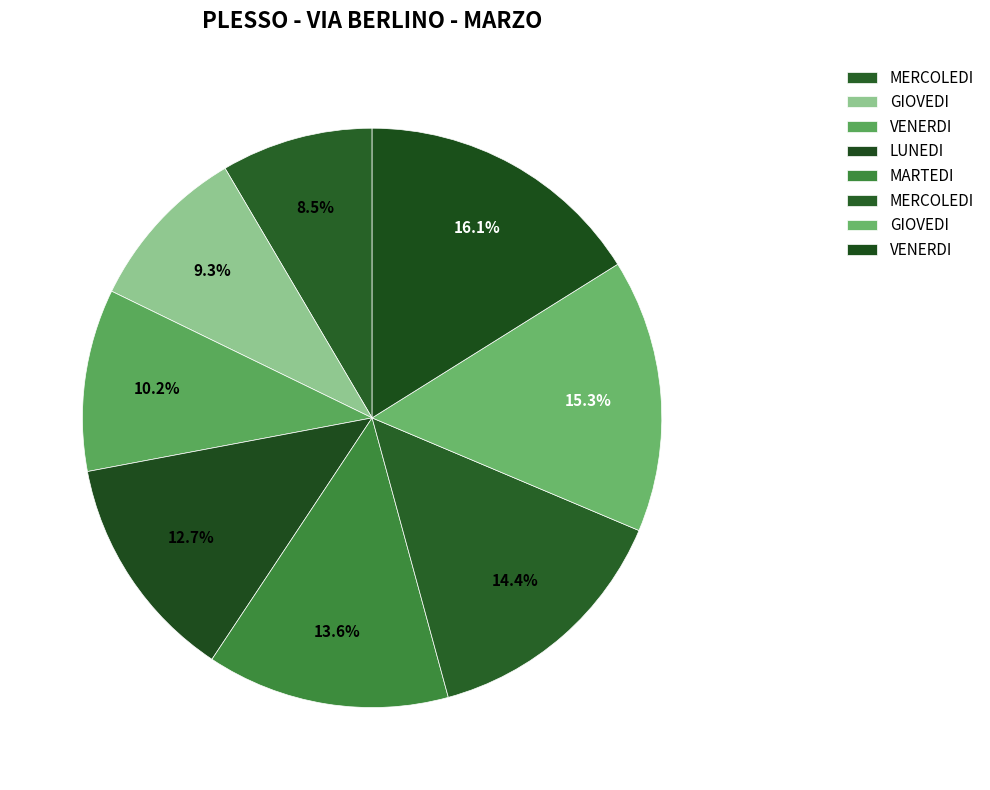

How many slices are in this pie chart?

8